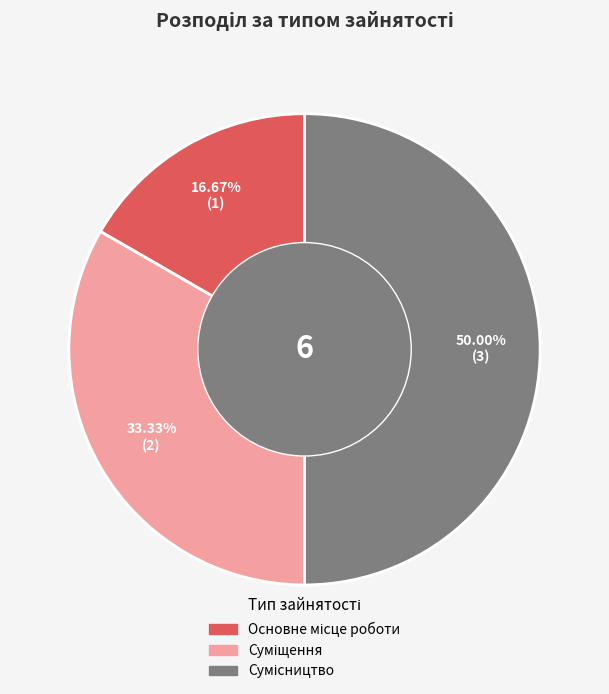

To the nearest percent, what portion does Сумісництво represent?

50%